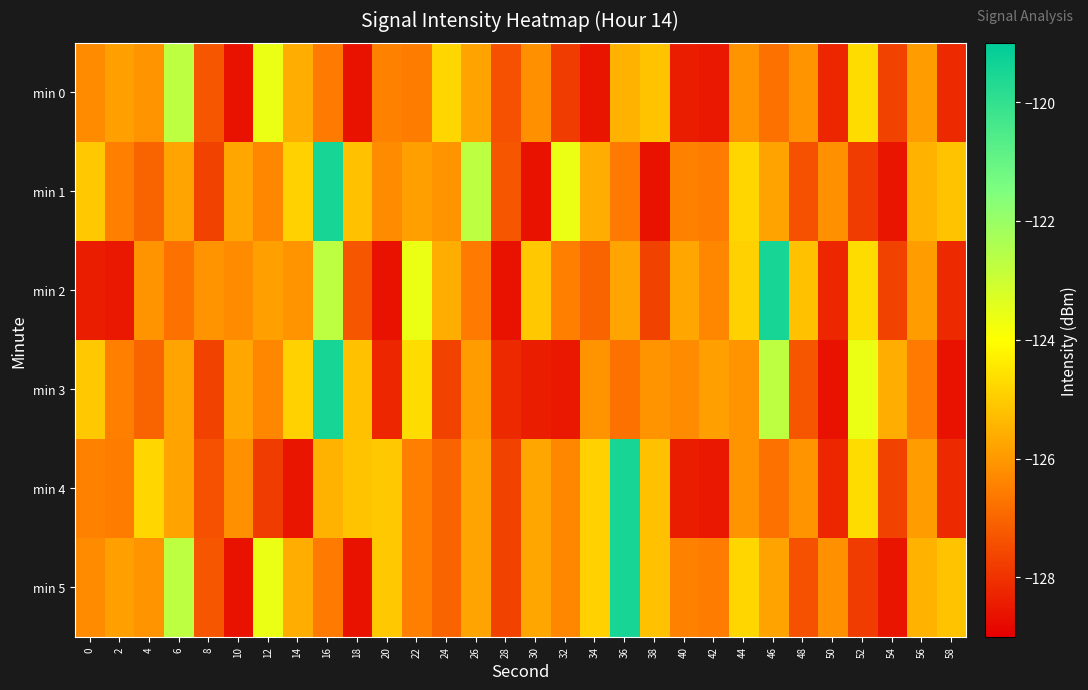

Between 10 and 58, which series saw the biggest shift?

min 5